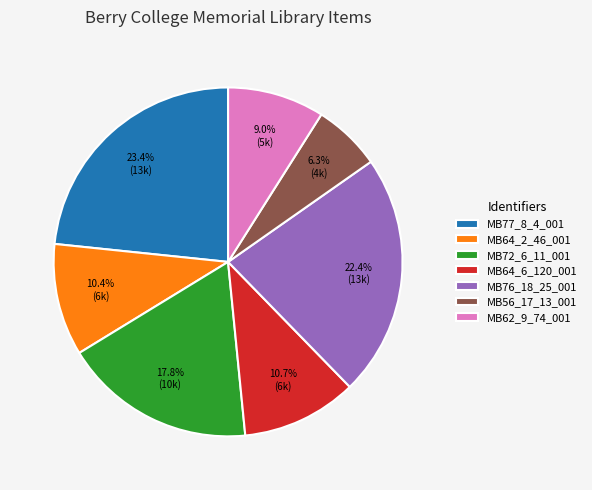

How many slices are in this pie chart?

7